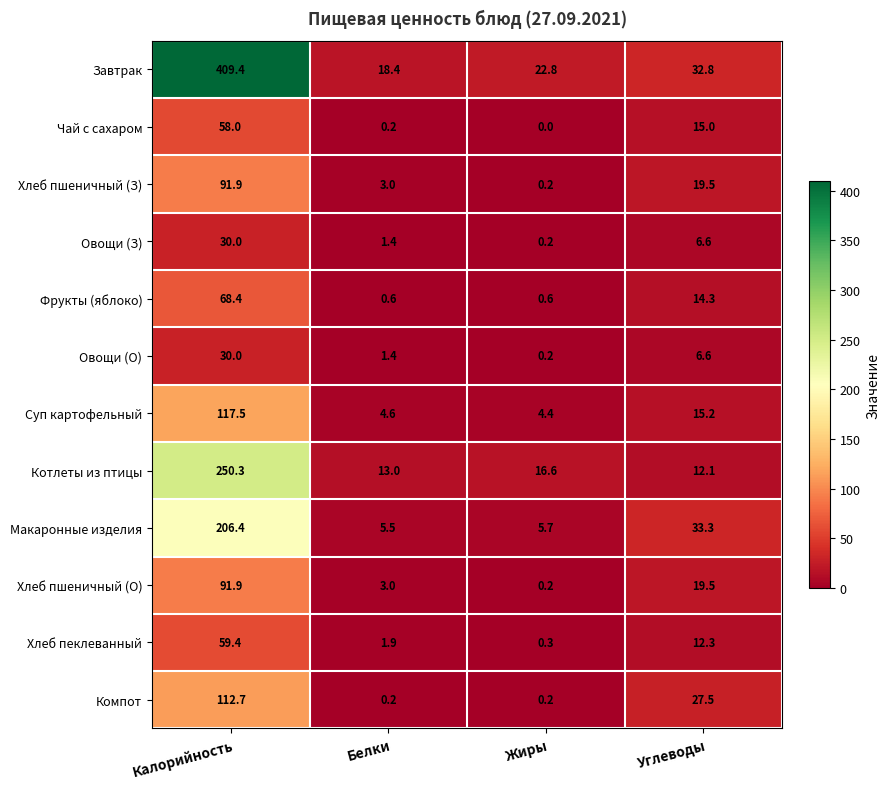

The value of Котлеты из птицы at Углеводы is 12.1. True or false?

True